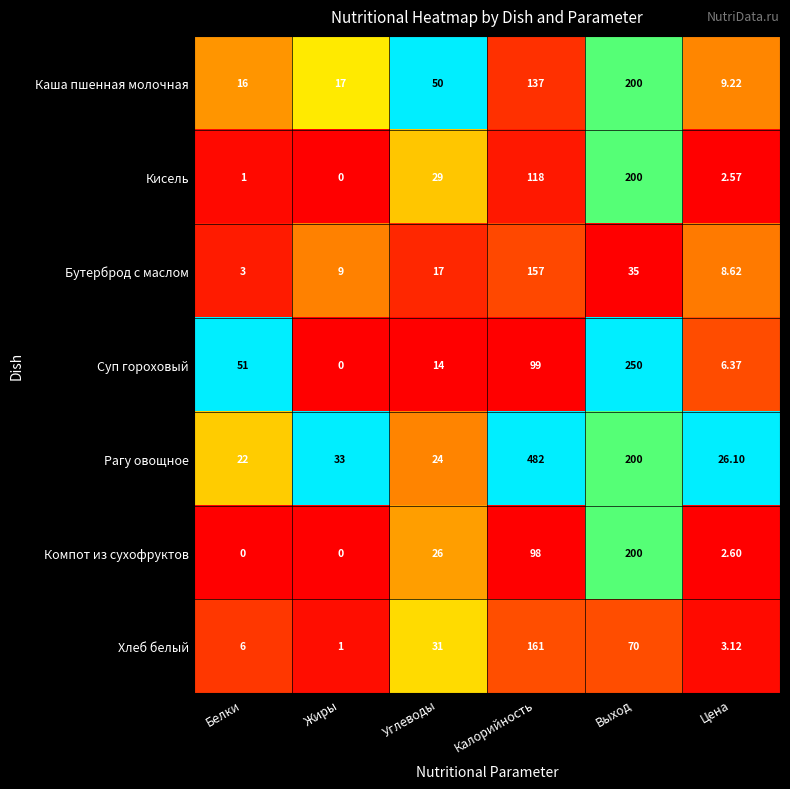

At which category is the sum across all series the highest?

Калорийность